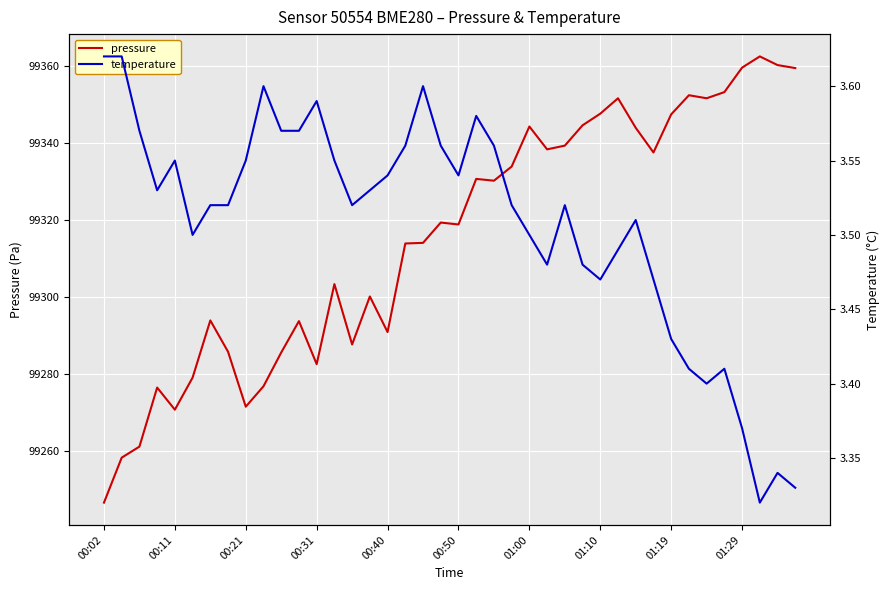

At which category is the sum across all series the highest?

37